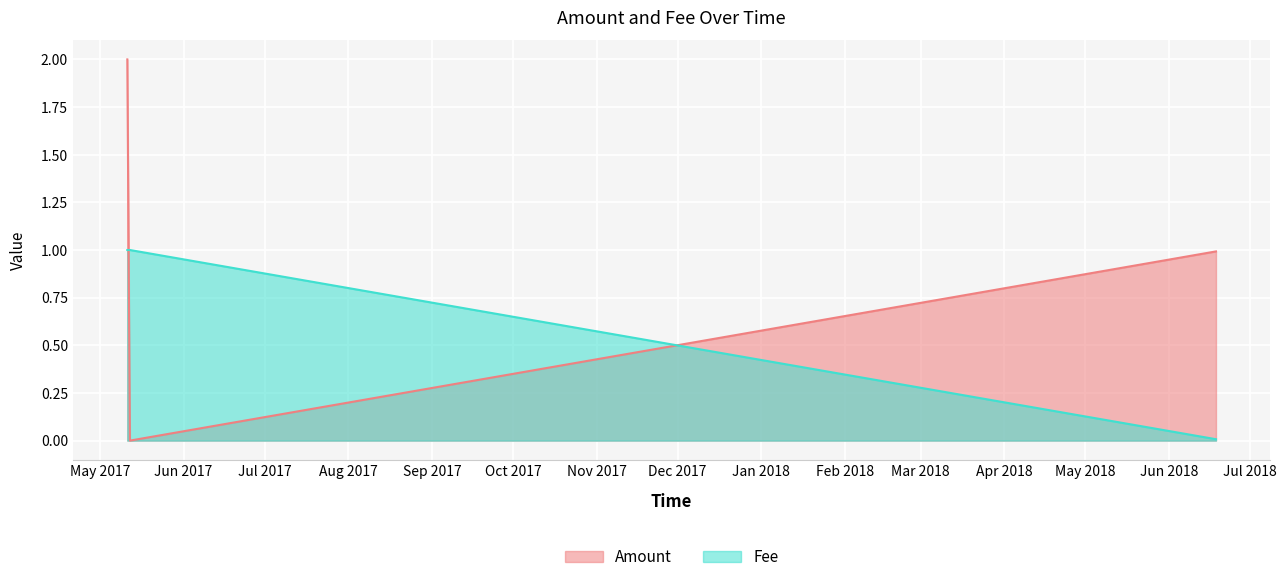

List the series in order of their overall mean, lowest first.

Fee, Amount